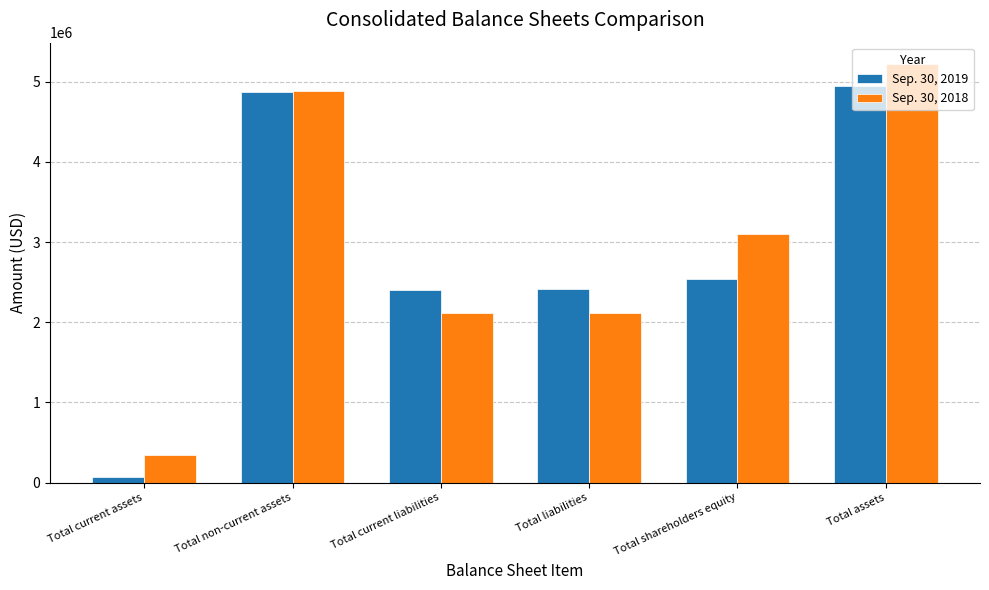

At which label does Sep. 30, 2018 reach its peak?

Total assets